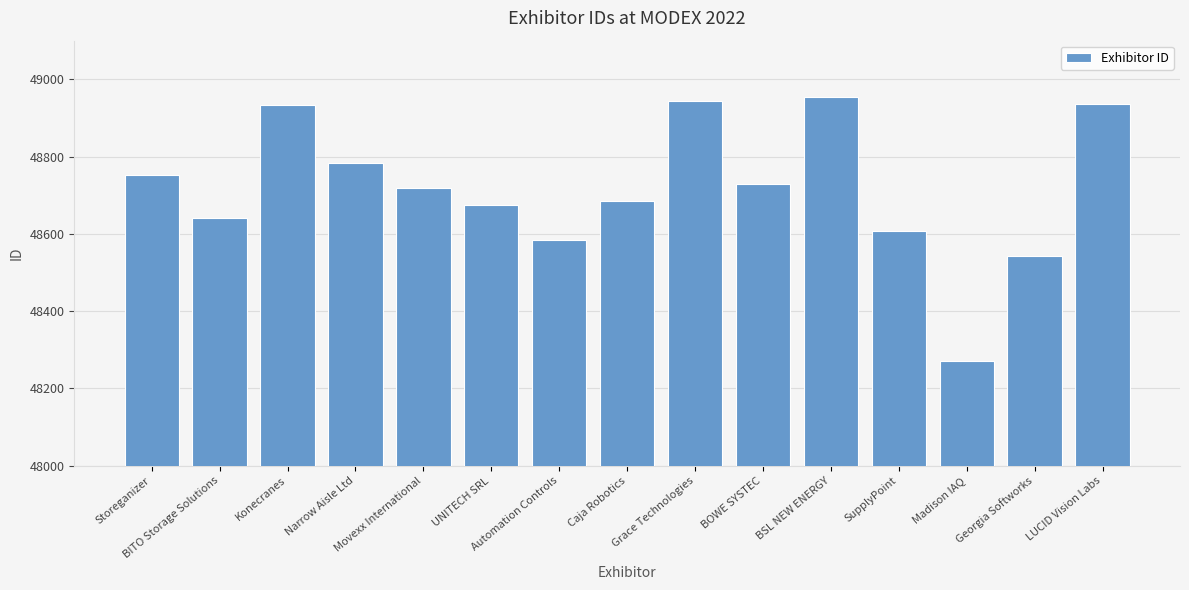

What is the difference between the maximum and second lowest values?

411